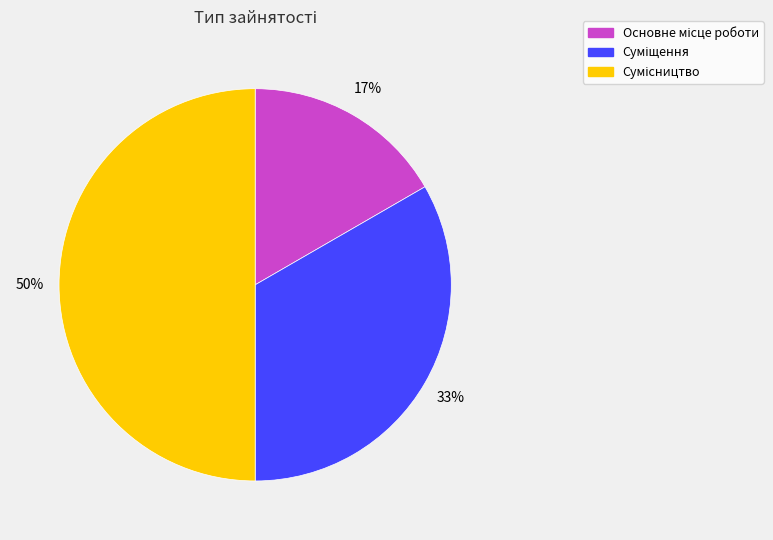

To the nearest percent, what is the difference between the largest and smallest slice percentages?

33%